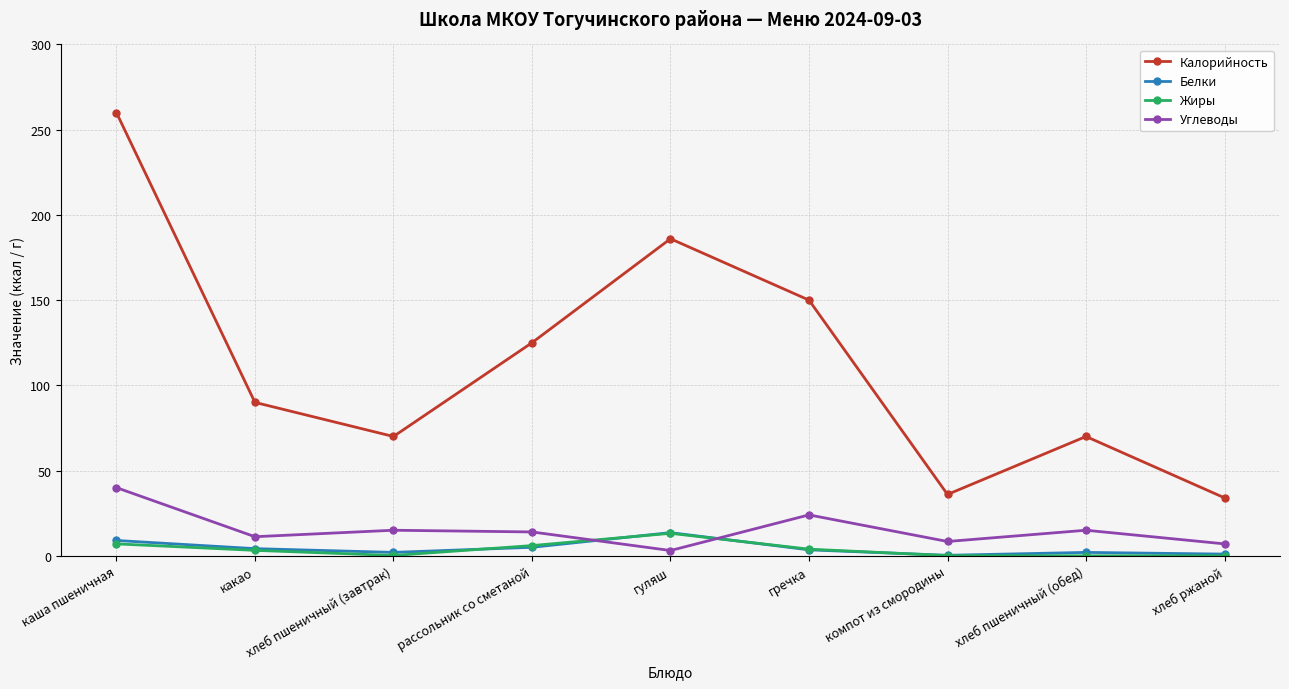

What is the label of the 1st point from the right?

хлеб ржаной